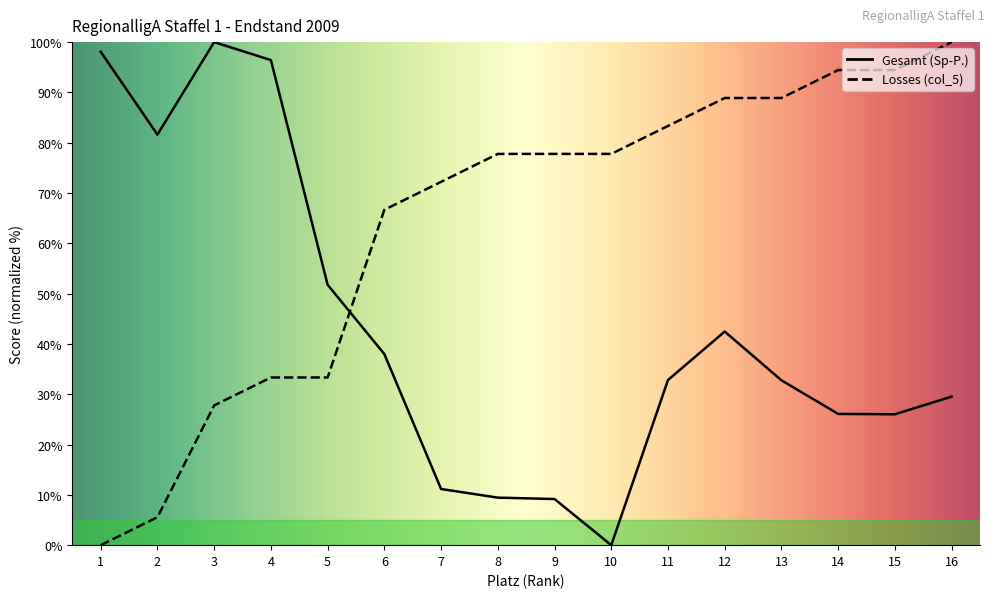

Where does the Gesamt (Sp-P.) series first go above 32?

1